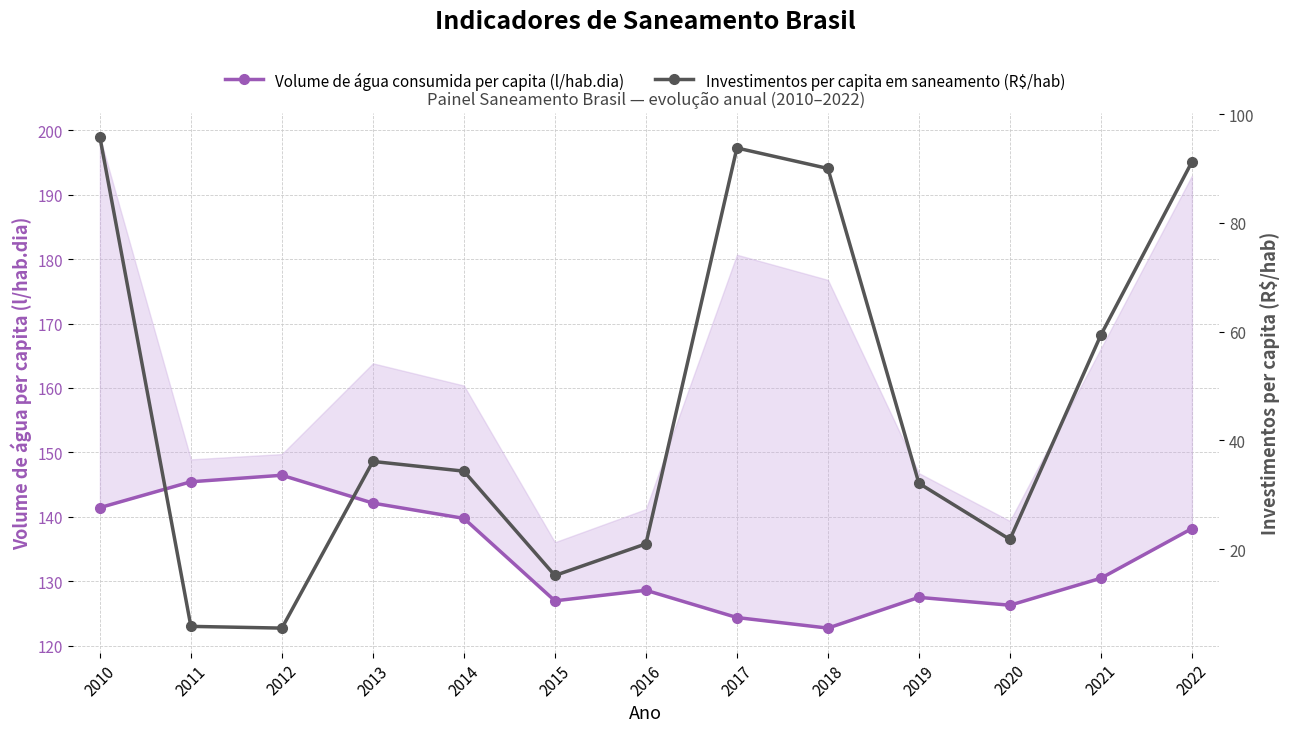

Which series changed the most between 2016 and 2017?

Investimentos per capita em saneamento (R$/hab)